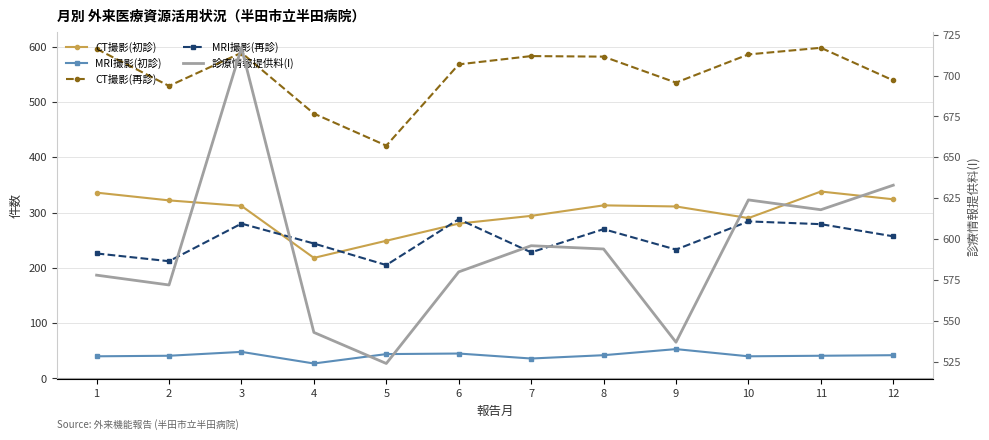

Where is the first local maximum for 診療情報提供料(I)?

3